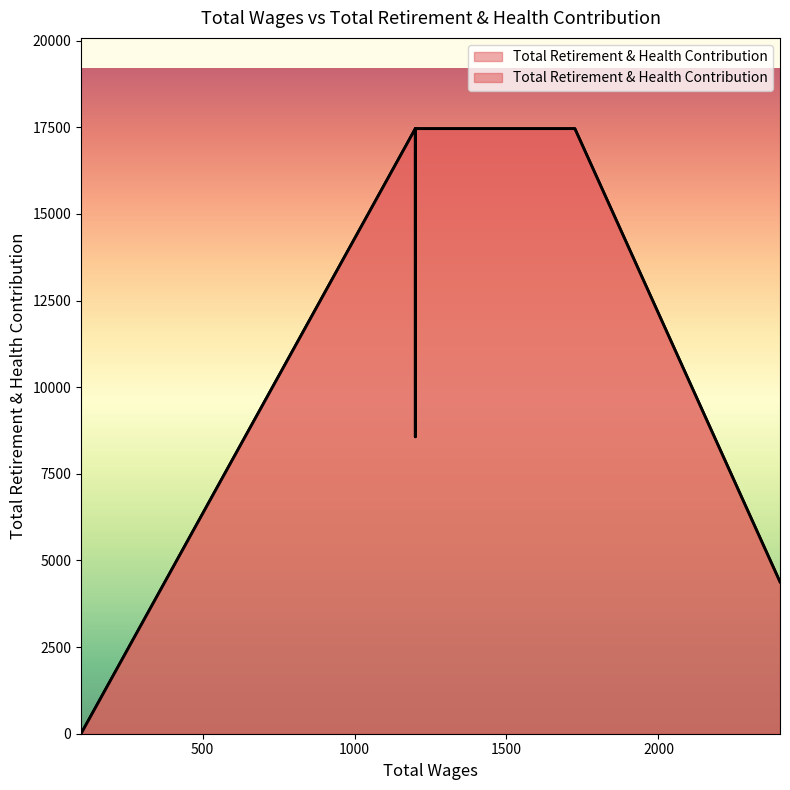

True or false: there are more than 2 points higher than both neighbors.

False